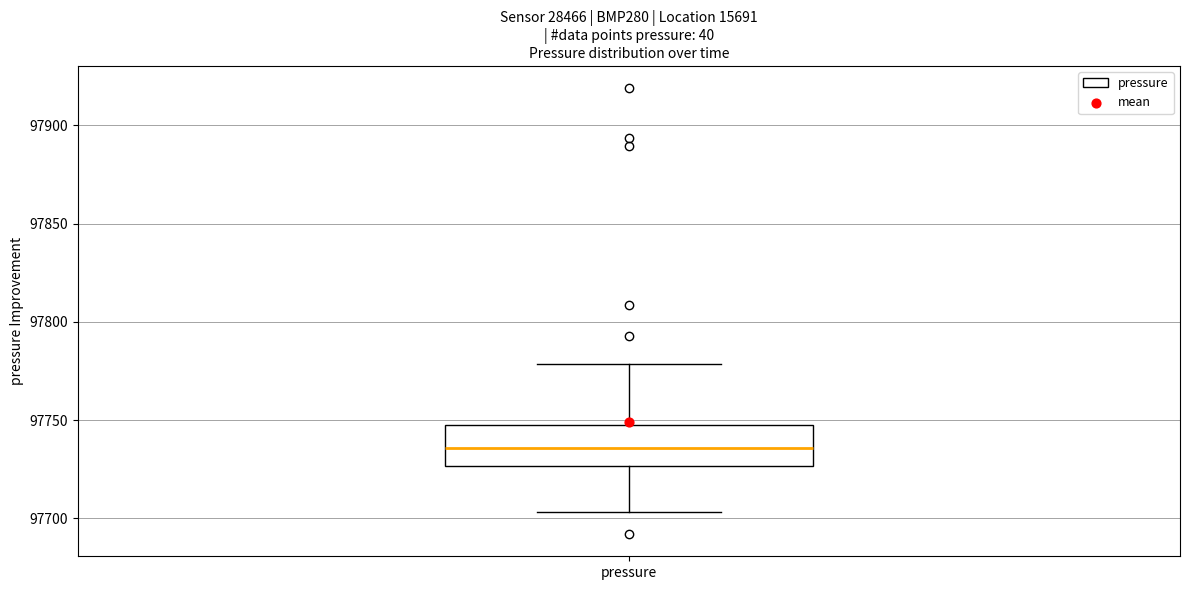

Where does the median line of the box for pressure sit on the y-axis? The values are not printed on the chart, so give them approximately, as read against the axis.

97735